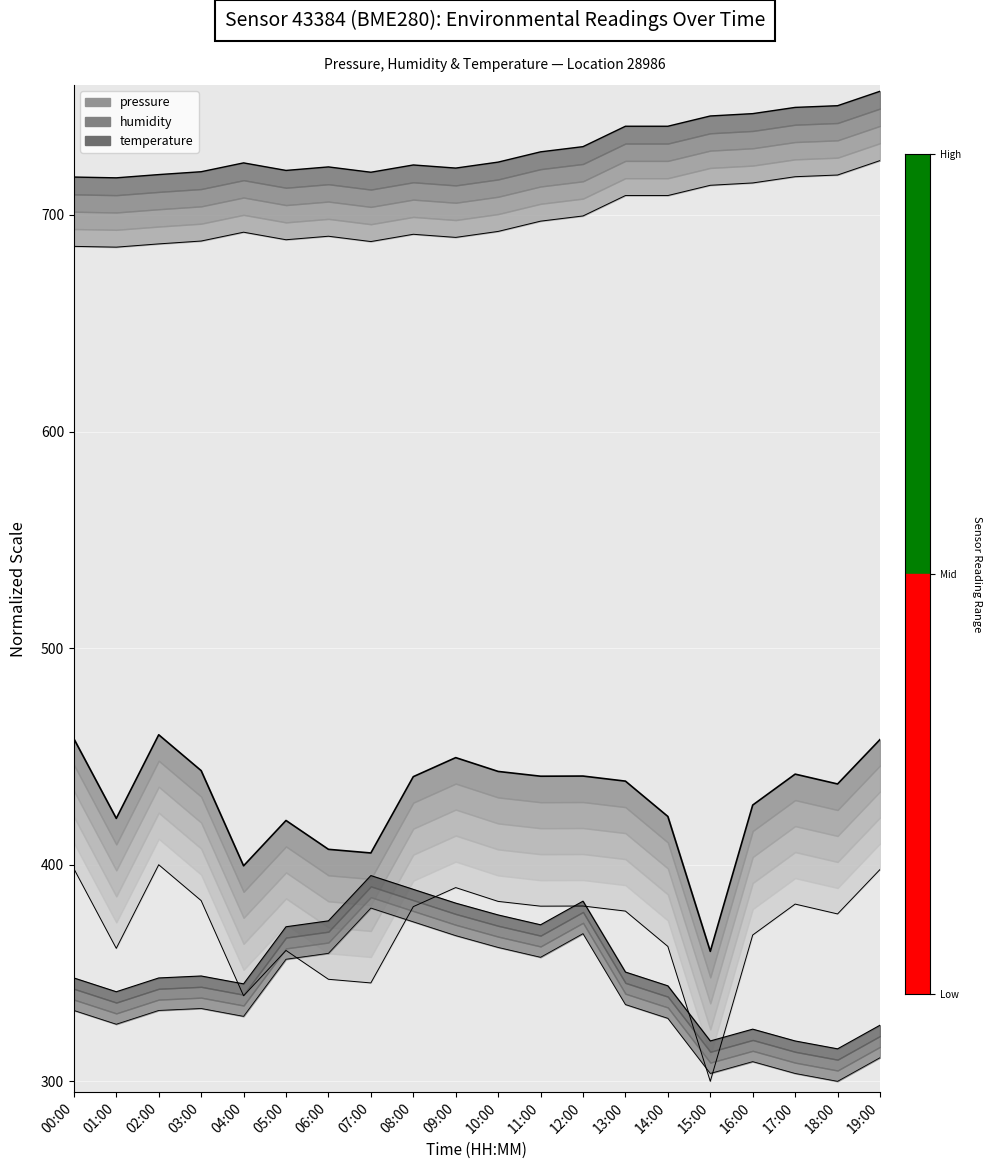

Reading left to right, extract all data points from this chart.

pressure: 458.2	421.4	460.0	443.5	399.5	420.4	407.1	405.4	440.7	449.5	443.1	440.9	440.9	438.6	422.3	360.0	427.6	441.8	437.3	457.8
humidity: 717.5	717.1	718.6	720.0	724.0	720.6	722.2	719.7	723.1	721.6	724.4	729.1	731.5	741.0	741.0	745.7	746.8	749.7	750.4	757.1
temperature: 347.7	341.4	347.7	348.6	345.0	371.4	374.1	395.0	388.6	382.3	376.8	372.3	383.2	350.5	344.1	318.6	324.1	318.6	315.0	325.9
pressure_base: 398.2	361.4	400.0	383.5	339.5	360.4	347.1	345.4	380.7	389.5	383.1	380.9	380.9	378.6	362.3	300.0	367.6	381.8	377.3	397.8
humidity_base: 685.5	685.1	686.6	688.0	692.0	688.6	690.2	687.7	691.1	689.6	692.4	697.1	699.5	709.0	709.0	713.7	714.8	717.7	718.4	725.1
temperature_base: 332.7	326.4	332.7	333.6	330.0	356.4	359.1	380.0	373.6	367.3	361.8	357.3	368.2	335.5	329.1	303.6	309.1	303.6	300.0	310.9